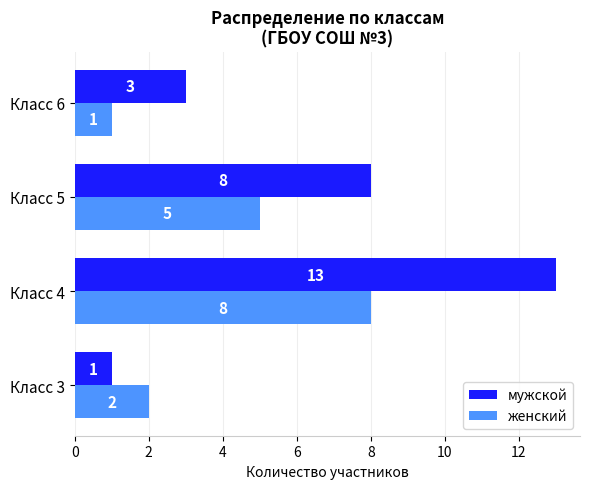

Read the мужской value at Класс 5.

8